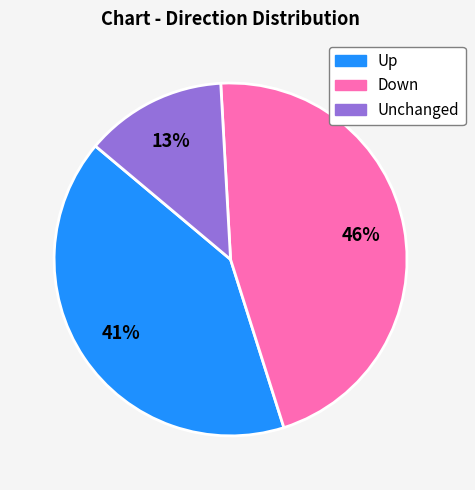

Count the number of slices in the pie.

3